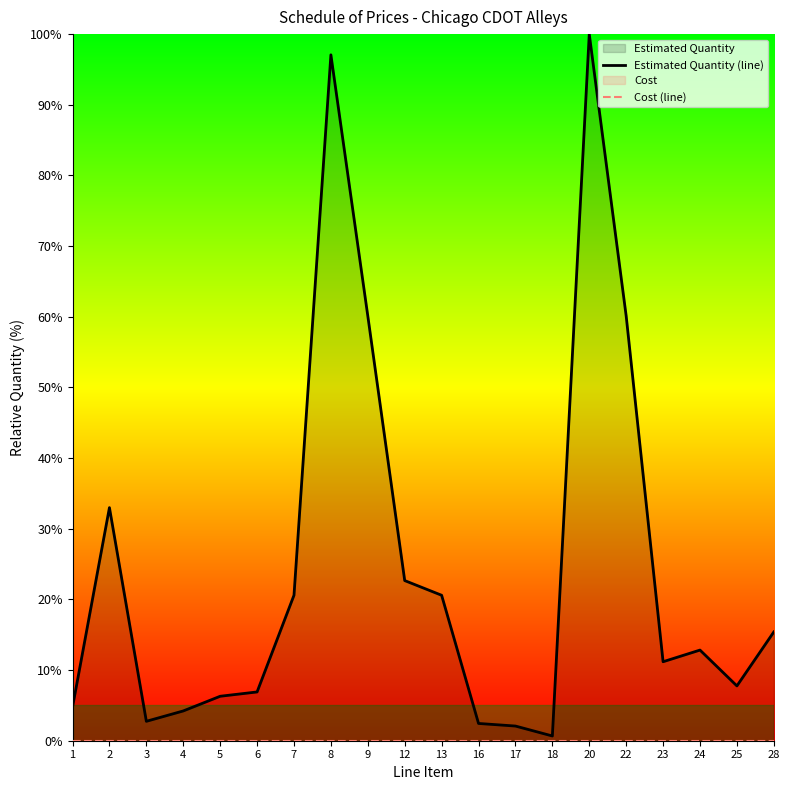

What is the spread (max minus min) of values at 9?

60.1